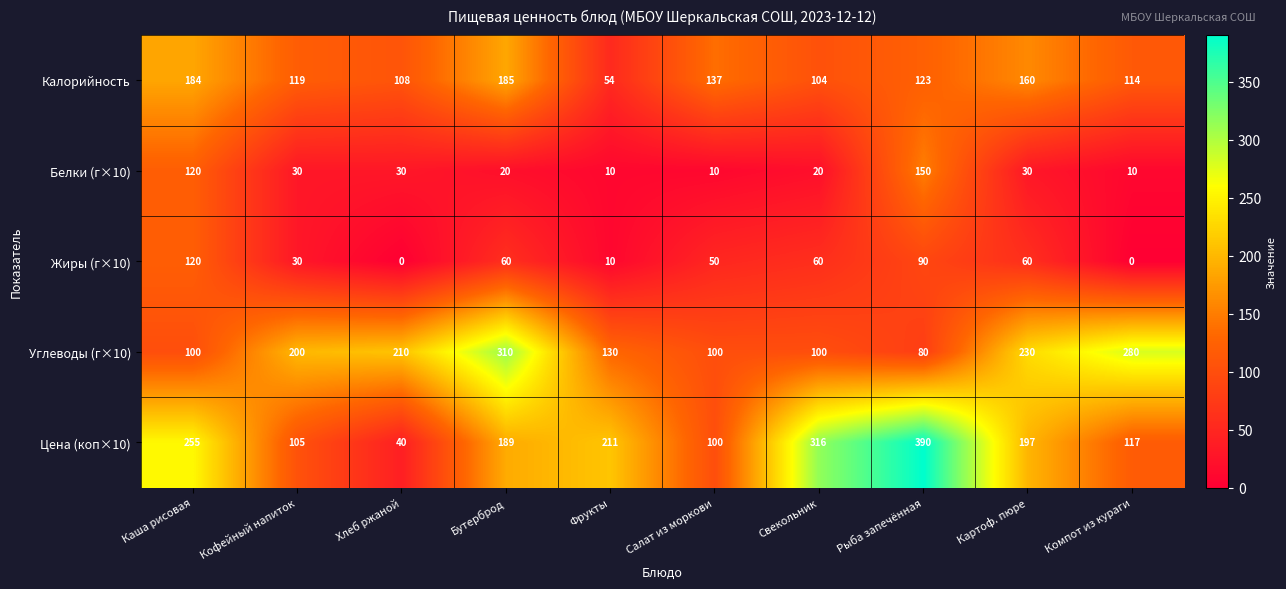

Rank the series by their maximum value, from highest to lowest.

Цена (коп×10), Углеводы (г×10), Калорийность, Белки (г×10), Жиры (г×10)